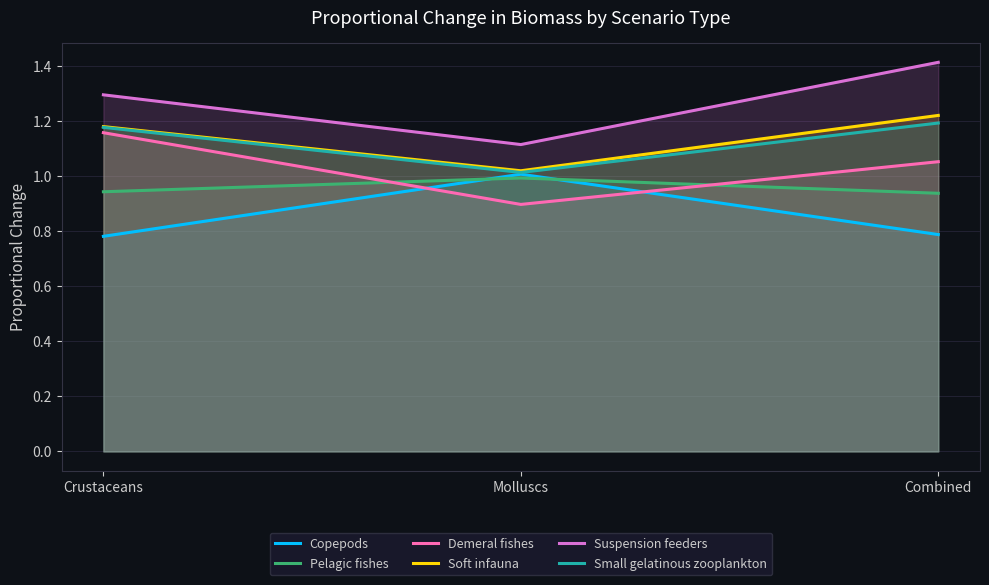

What is the difference between the maximum and minimum values in the Small gelatinous zooplankton series?

0.2